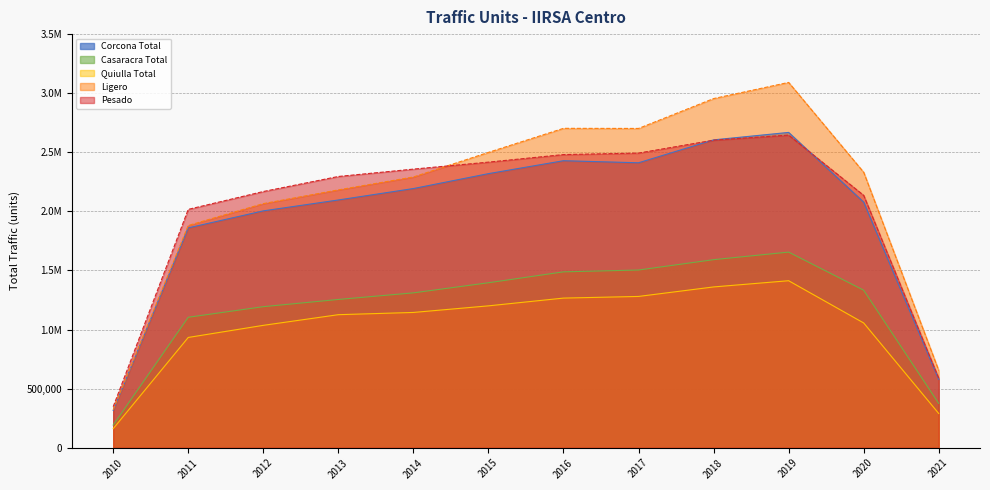

True or false: Pesado and Quiulla Total cross at least once.

False